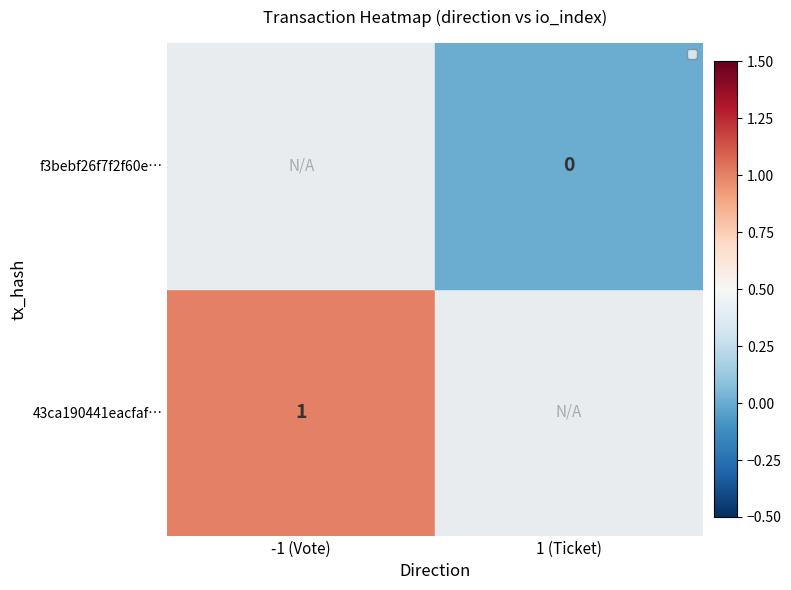

Which category has the lowest value in the 43ca190441eacfaf… series?

-1 (Vote)